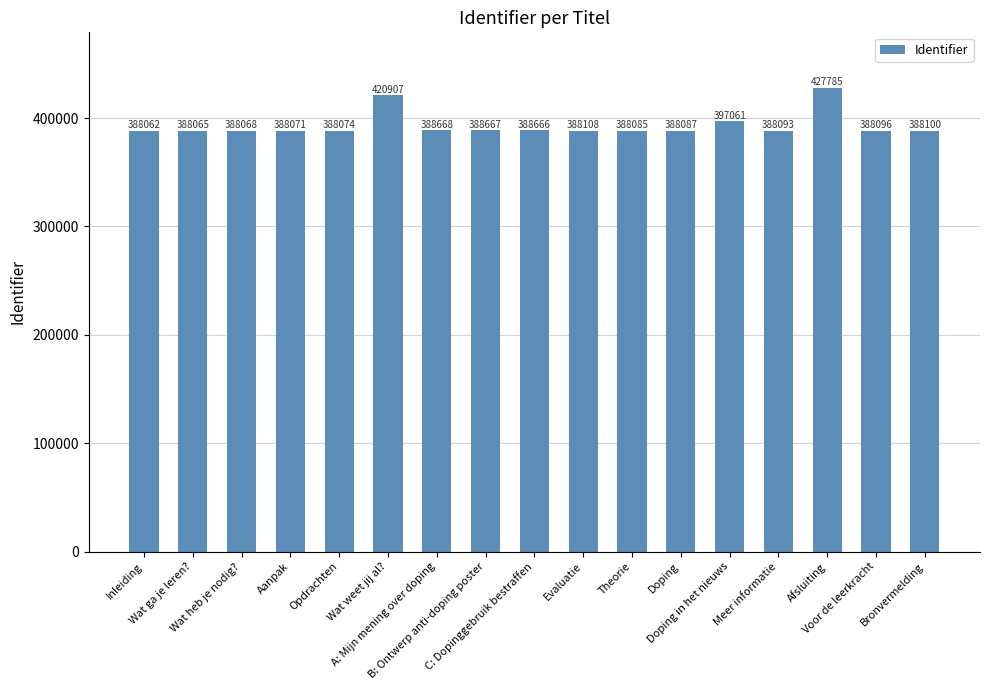

How many categories are shown in the chart?

17